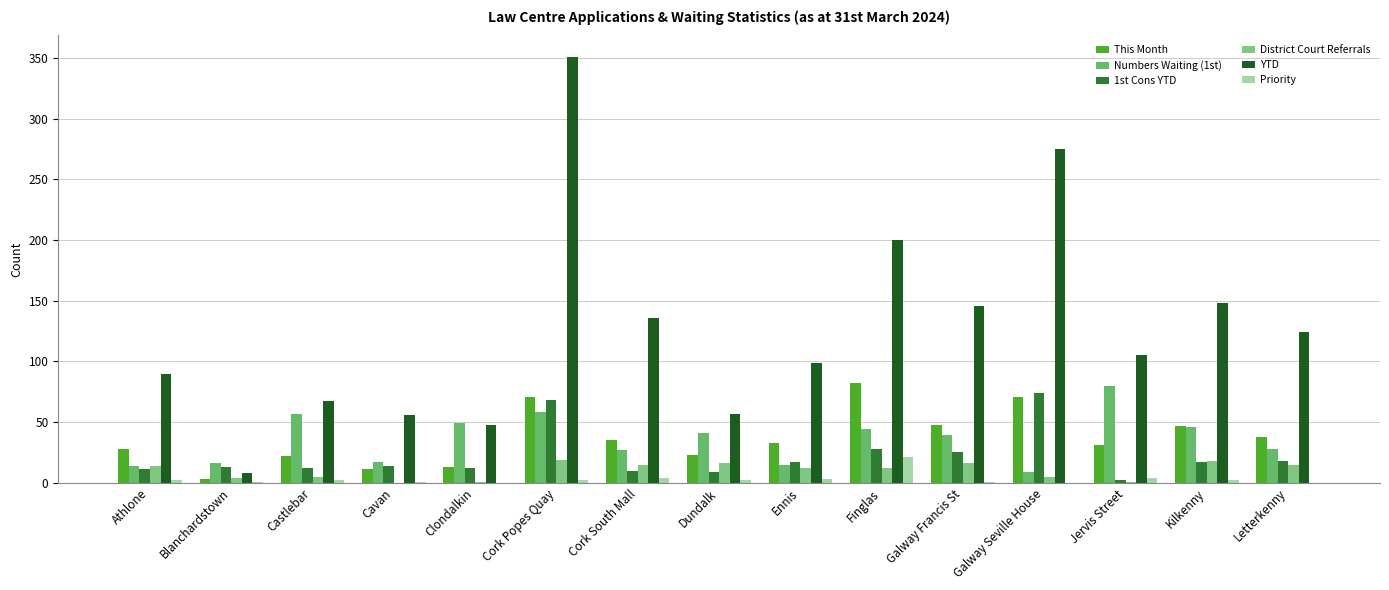

The This Month series shows 3 at Cavan. True or false?

False